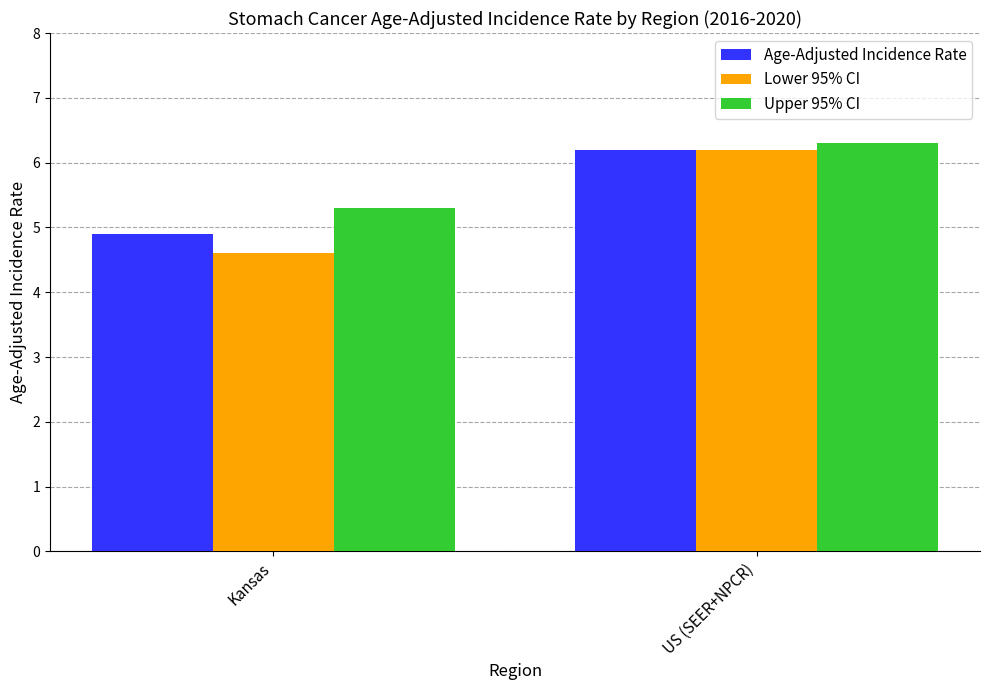

Is it true that Lower 95% CI equals 1.1 at Kansas?

False